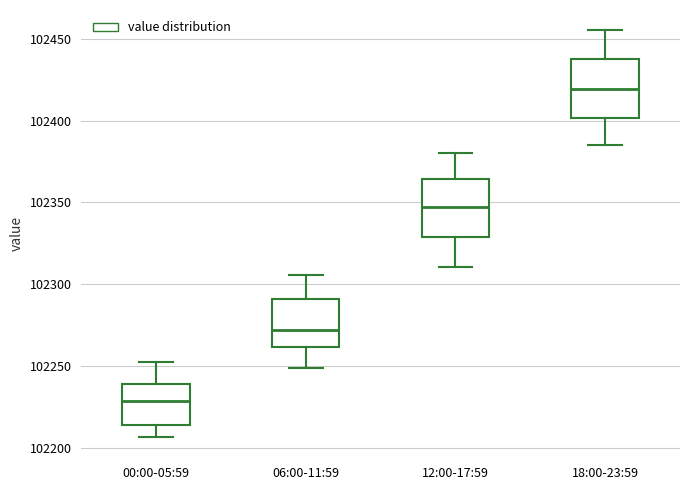

Which box's median line is the lowest?

00:00-05:59